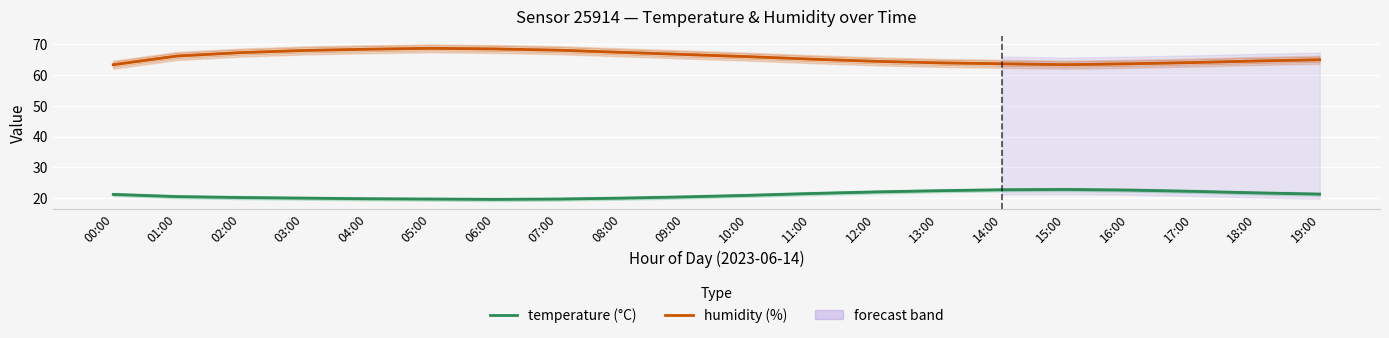

In temperature, how many points are lower than both neighbors (excluding endpoints)?

1